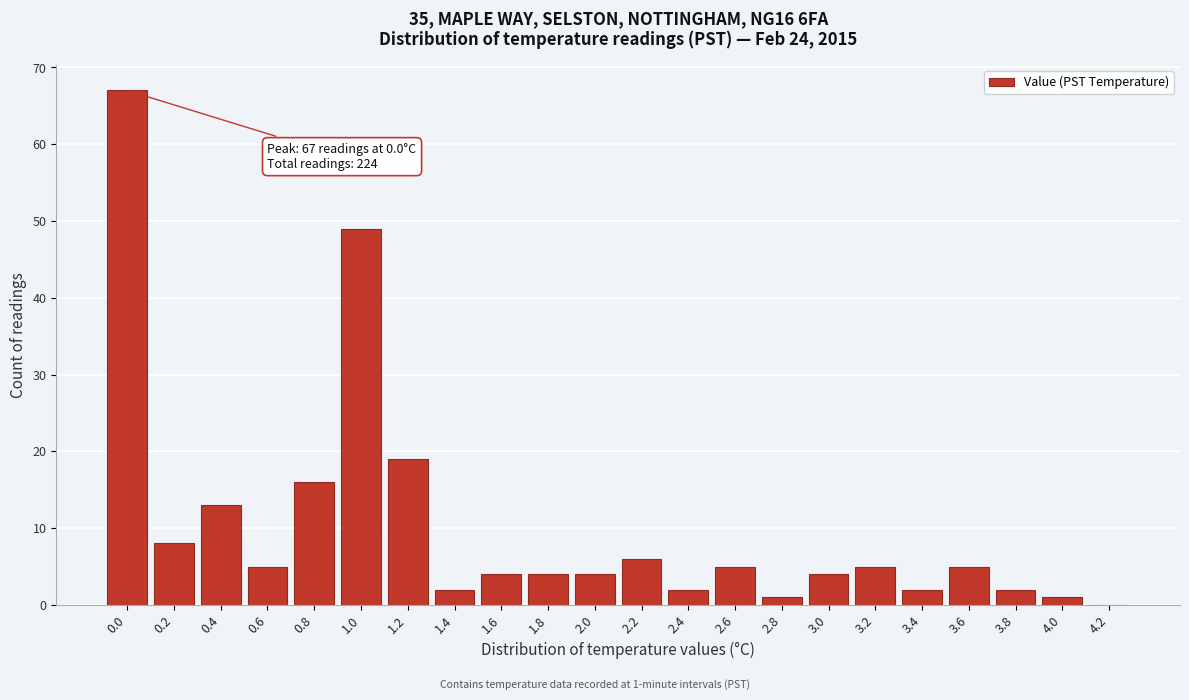

Reading right to left, what are all the values shown in this chart?

4.2=0	4.0=1	3.8=2	3.6=5	3.4=2	3.2=5	3.0=4	2.8=1	2.6=5	2.4=2	2.2=6	2.0=4	1.8=4	1.6=4	1.4=2	1.2=19	1.0=49	0.8=16	0.6=5	0.4=13	0.2=8	0.0=67